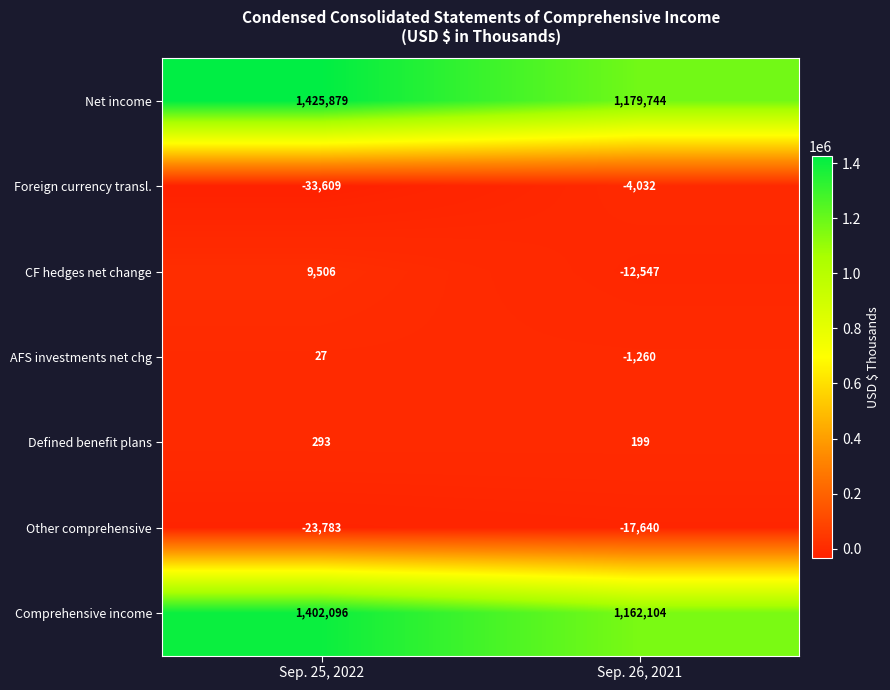

Count the number of data series in this chart.

7